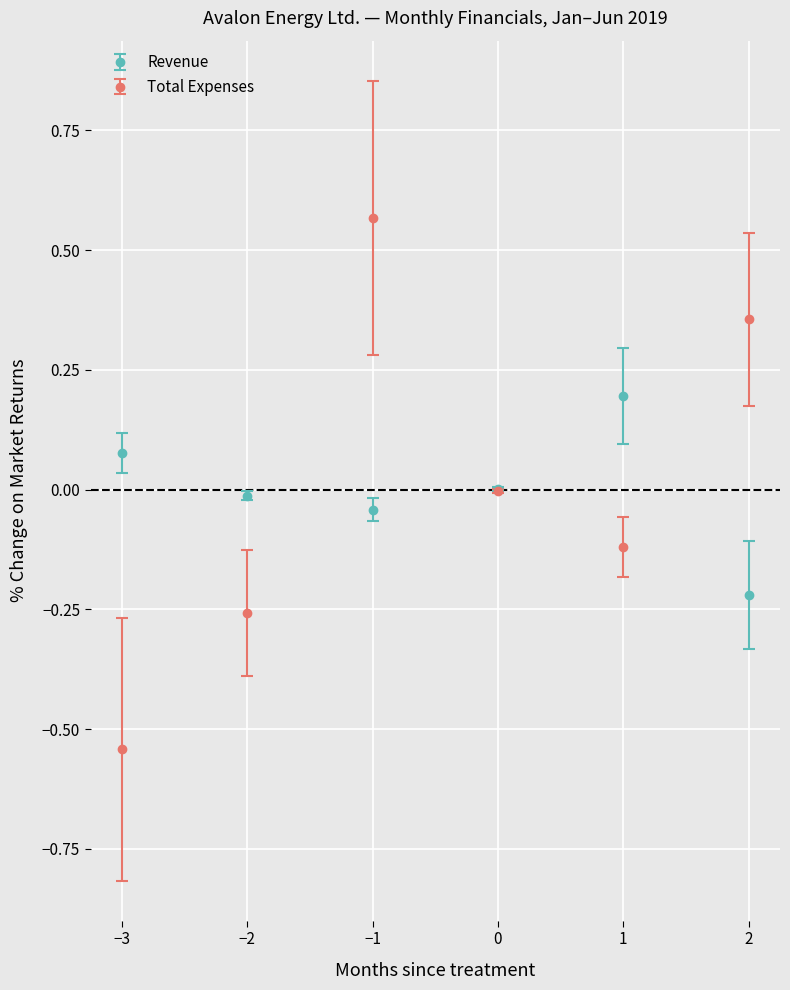

At which category is the sum across all series the highest?

−1